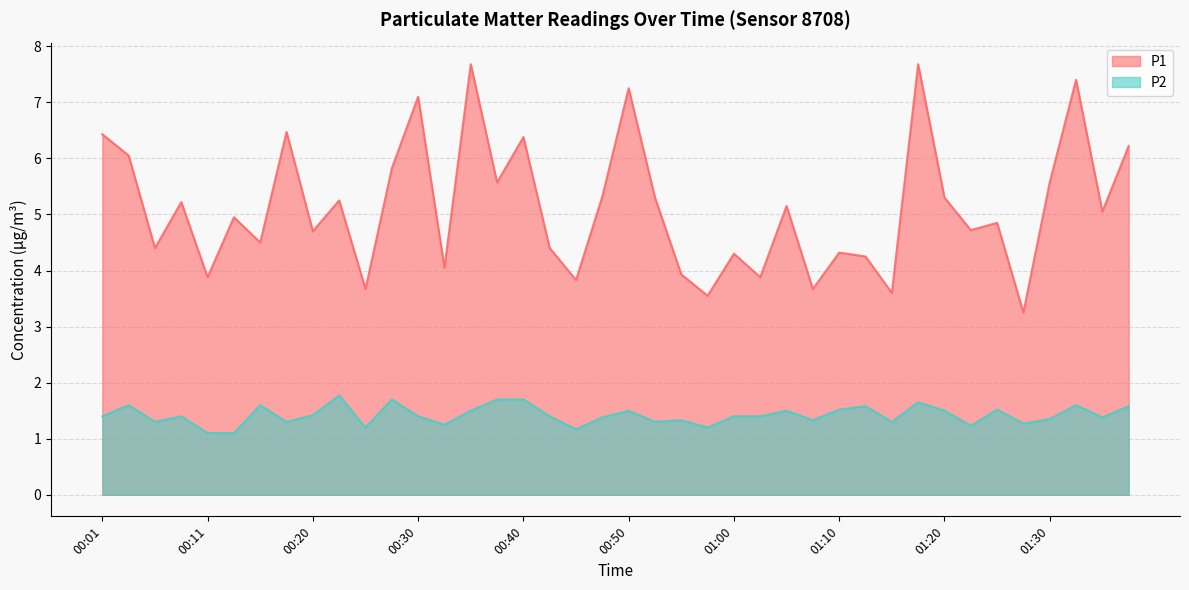

What is the value of the P1 point at the 12th from the left?

5.8